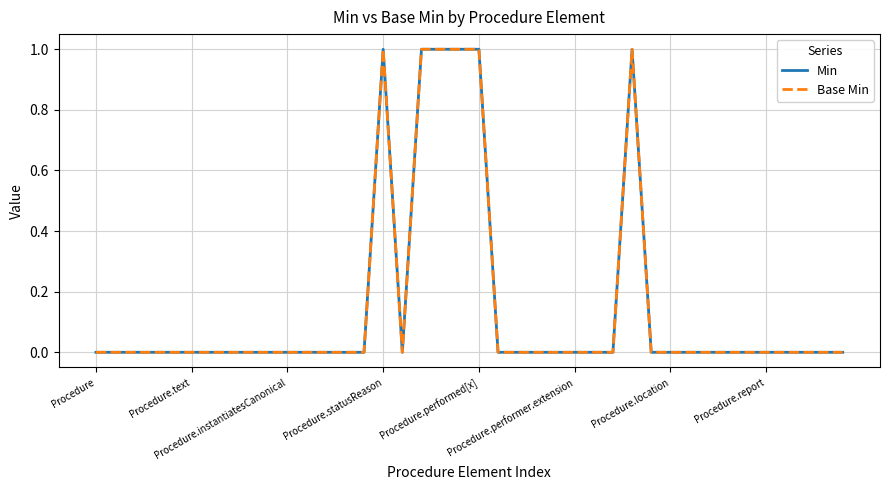

Is this an area chart (filled region under the line)?

No